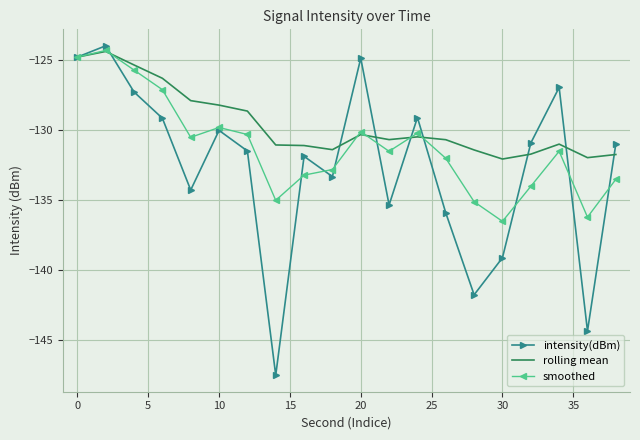

What are all the series names shown in the legend?

intensity(dBm), rolling mean, smoothed